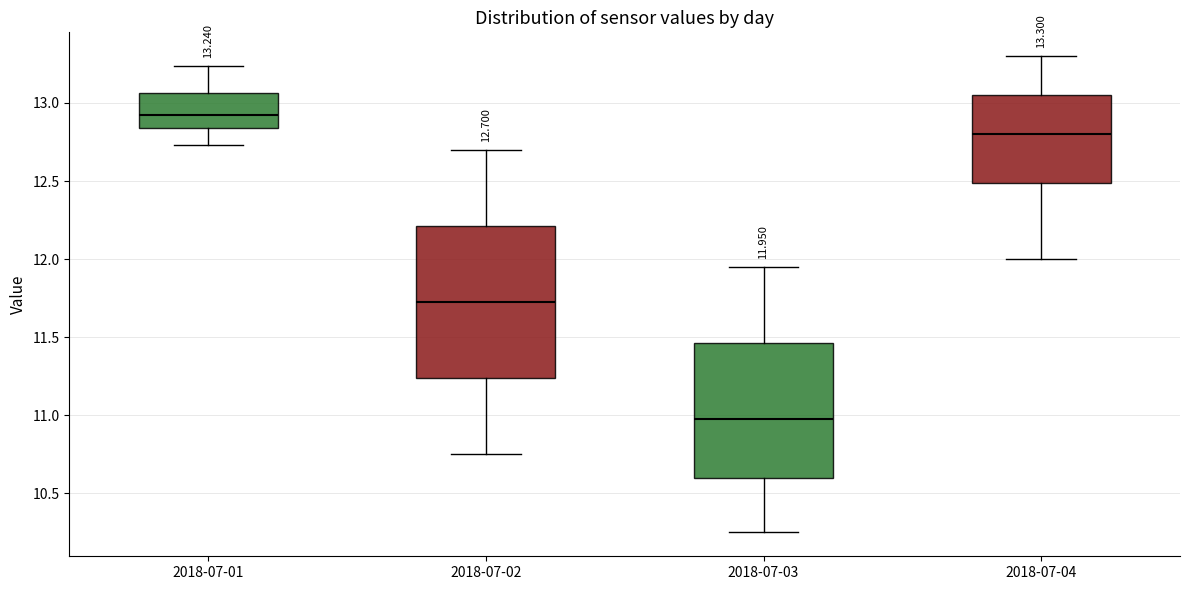

Comparing the boxes themselves (not the whiskers), which one is the tallest?

2018-07-02